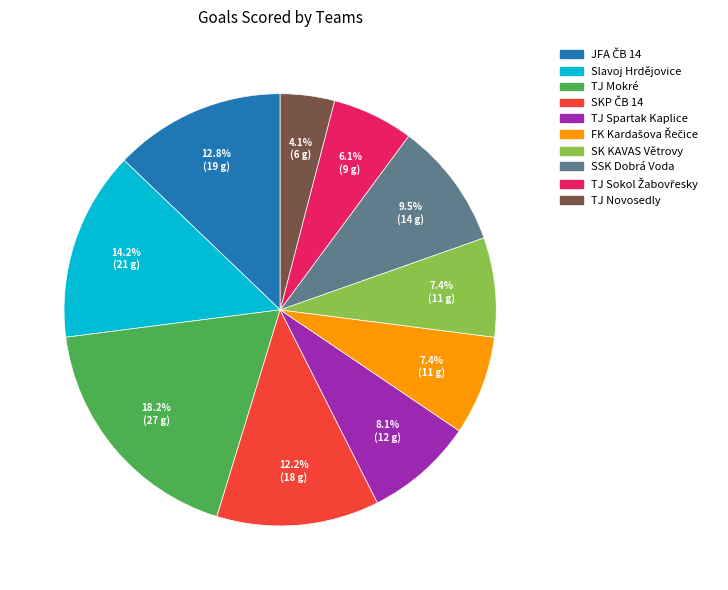

Approximately how many times larger is the value at TJ Novosedly compared to TJ Mokré?

0.2